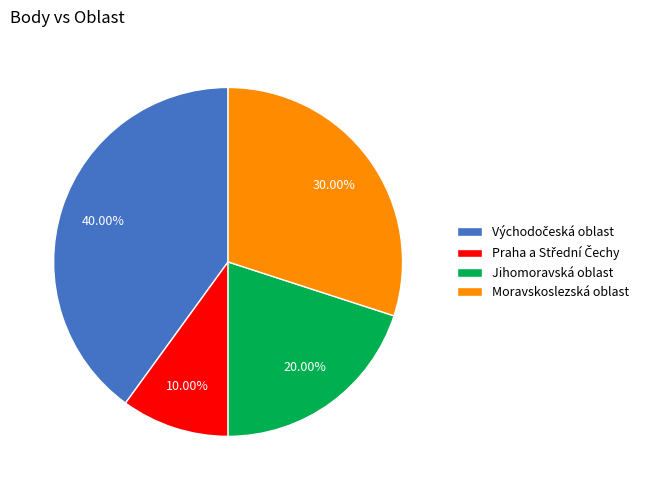

Is Moravskoslezská oblast the majority of the pie?

No